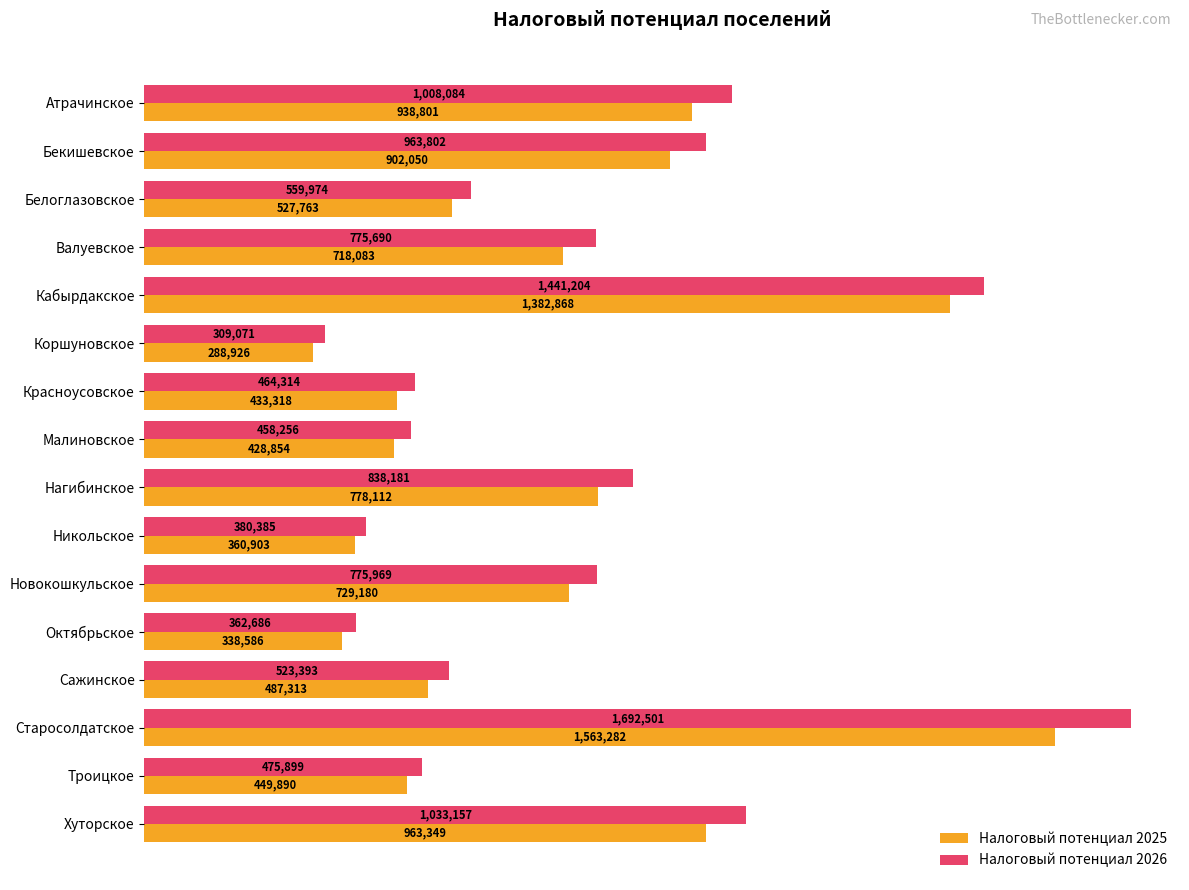

Reading right to left, what are all the values shown in this chart?

Налоговый потенциал 2025: 963349	449890	1563282	487313	338586	729180	360903	778112	428854	433318	288926	1382868	718083	527763	902050	938801
Налоговый потенциал 2026: 1033157	475899	1692501	523393	362686	775969	380385	838181	458256	464314	309071	1441204	775690	559974	963802	1008084